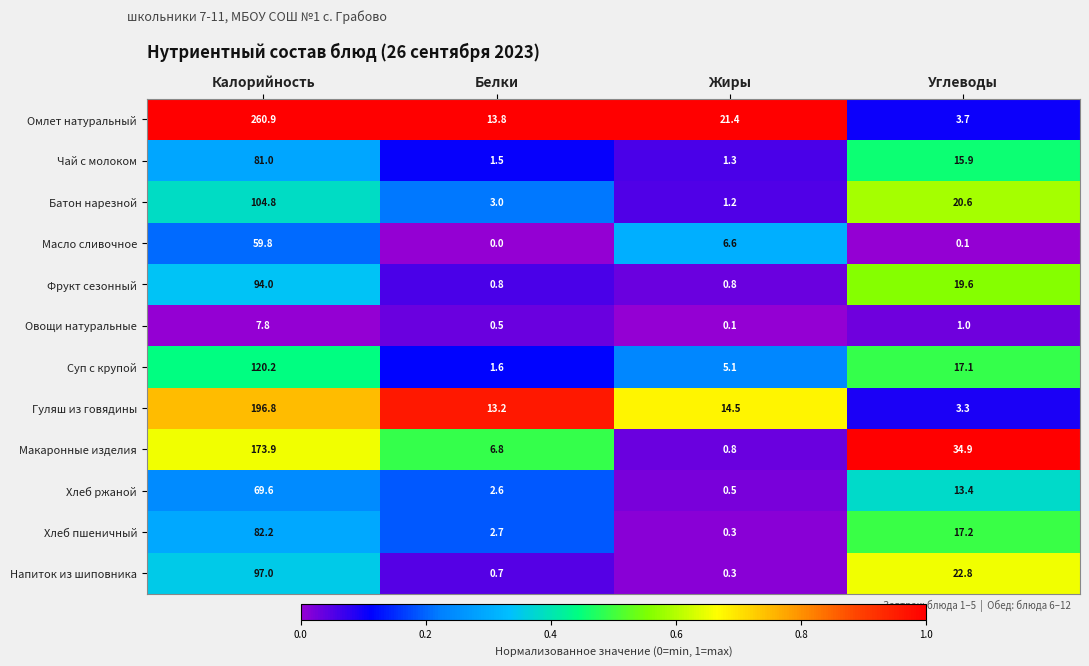

What is the difference between the second highest and second lowest values in the Напиток из шиповника series?

22.1